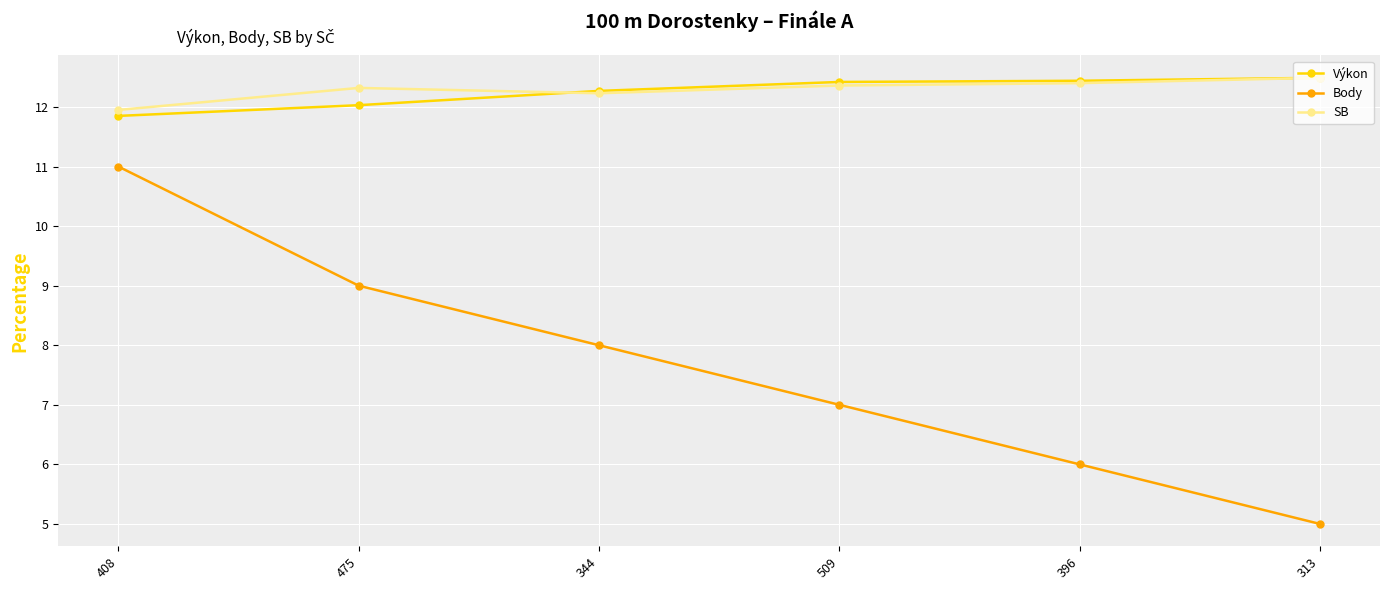

At which category is the sum across all series the highest?

408